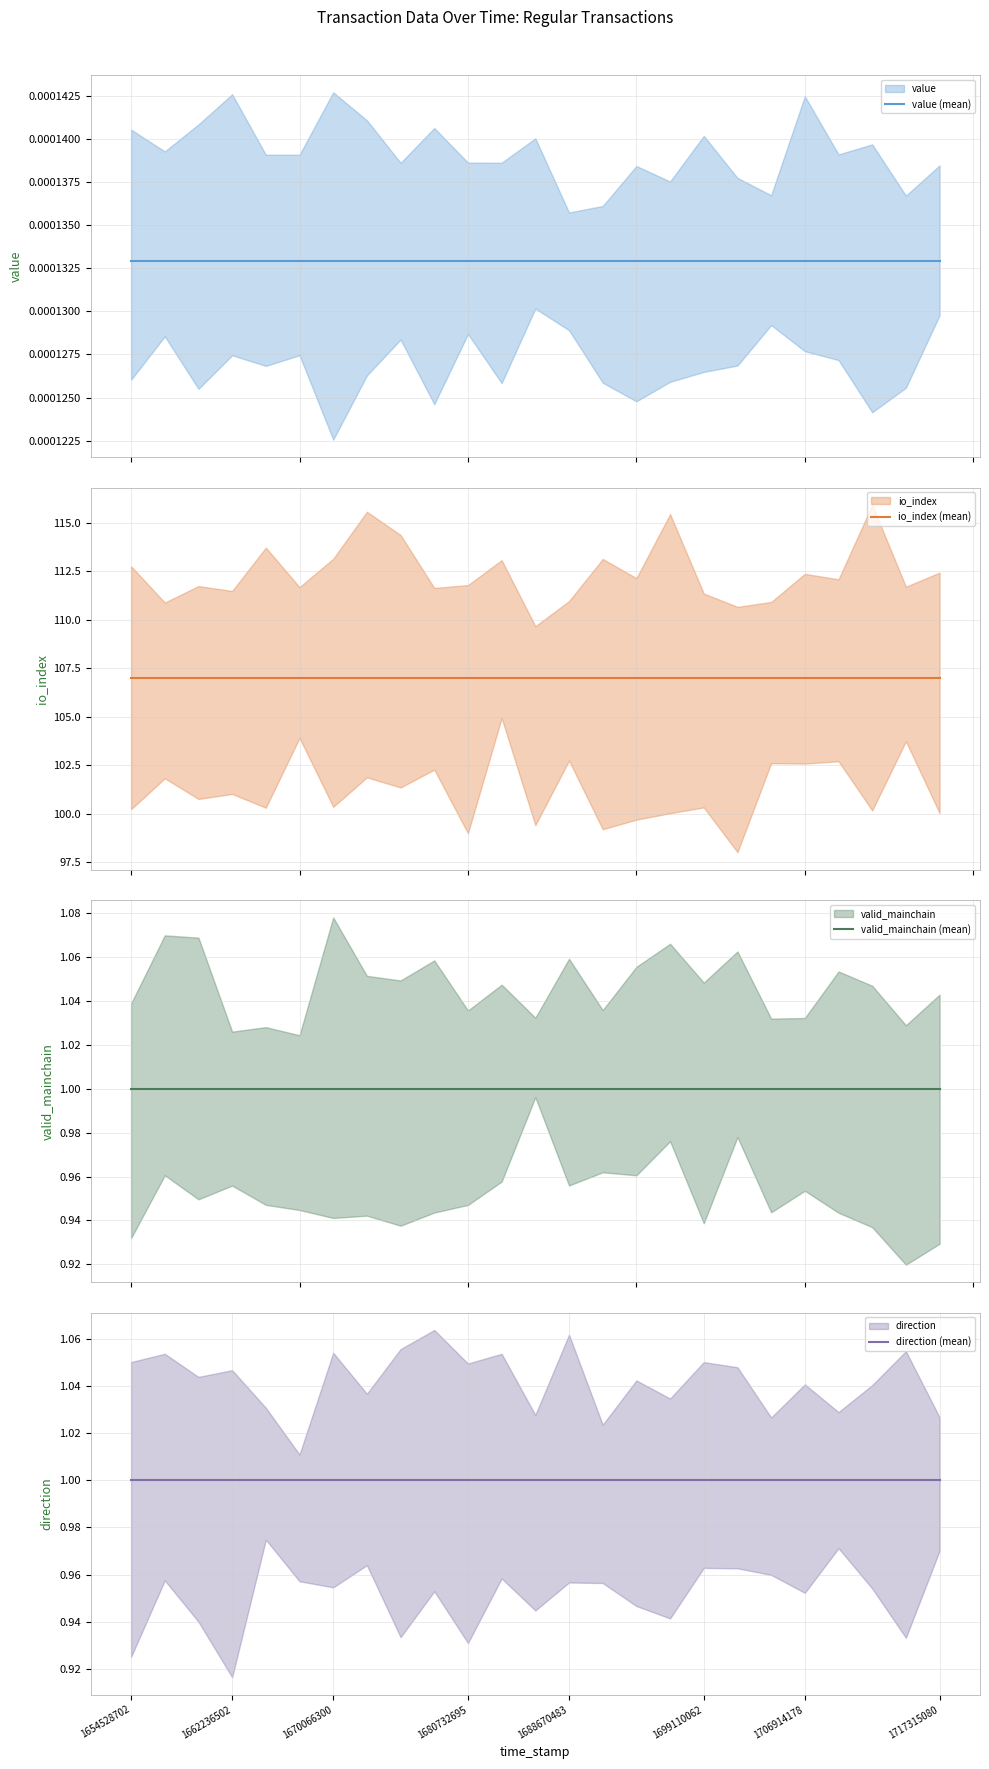

True or false: value (mean) and valid_mainchain (mean) intersect in this chart.

False